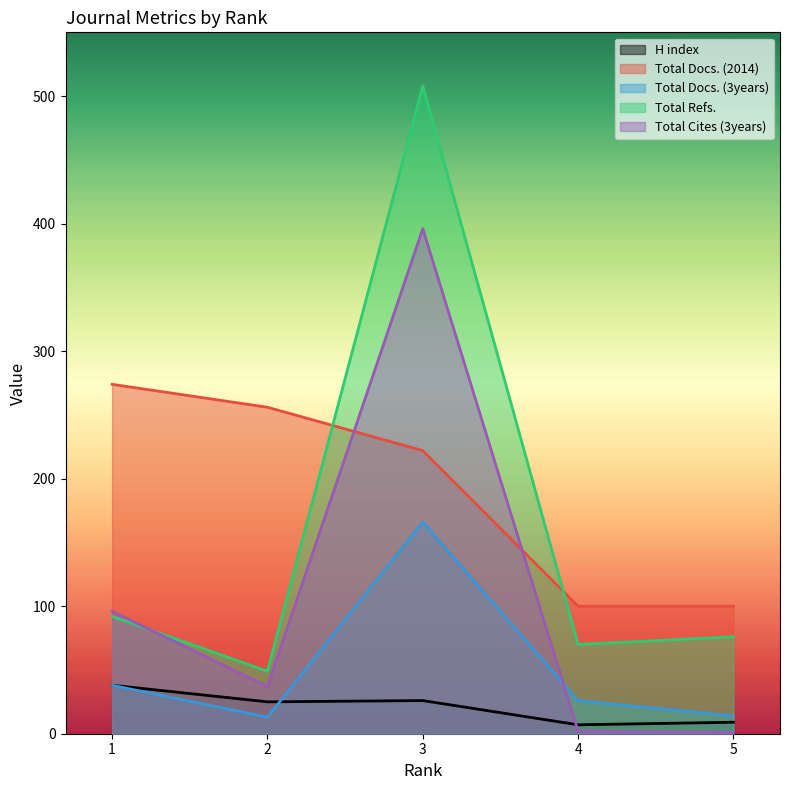

Which label corresponds to the largest value in the chart?

3